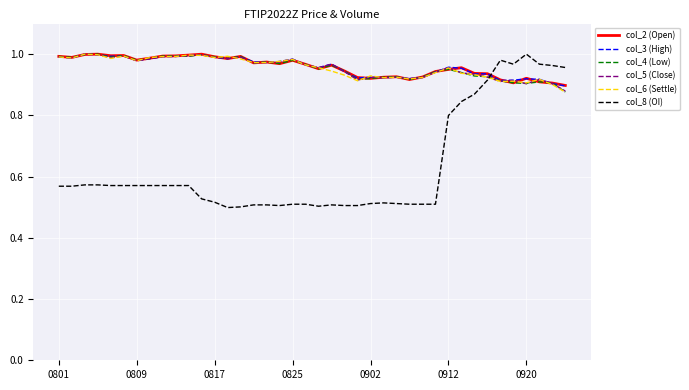

True or false: col_8 (OI) has more than 0 points higher than both neighbors.

True